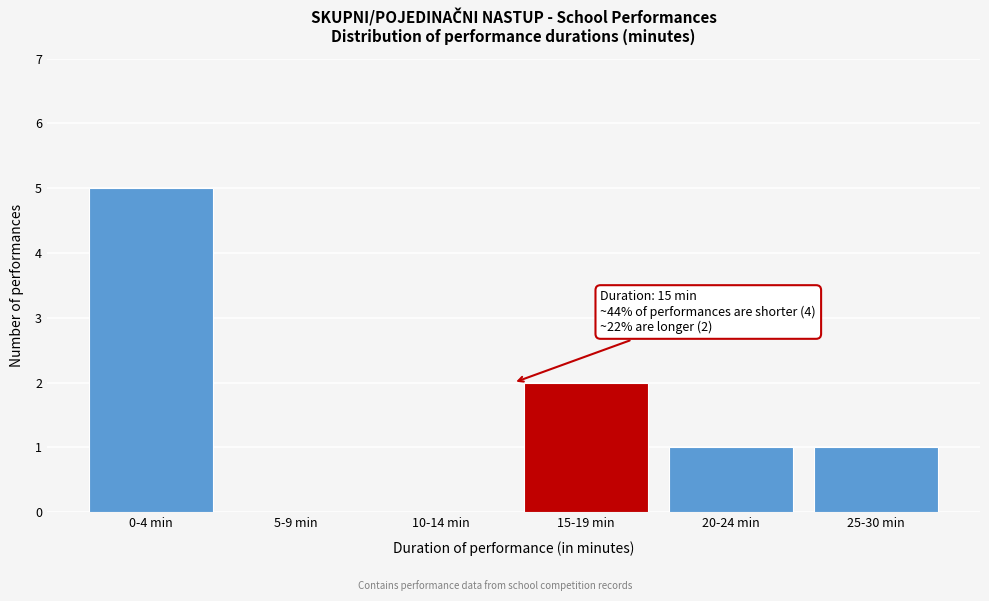

Reading left to right, extract all data points from this chart.

0-4 min=5	5-9 min=0	10-14 min=0	15-19 min=2	20-24 min=1	25-30 min=1